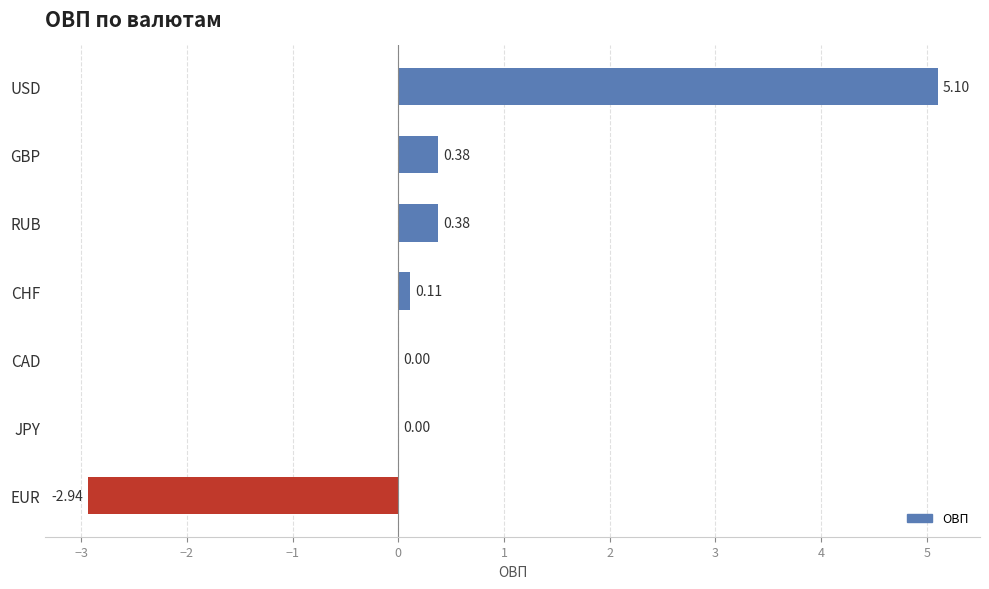

Which has a higher value, EUR or CAD?

CAD